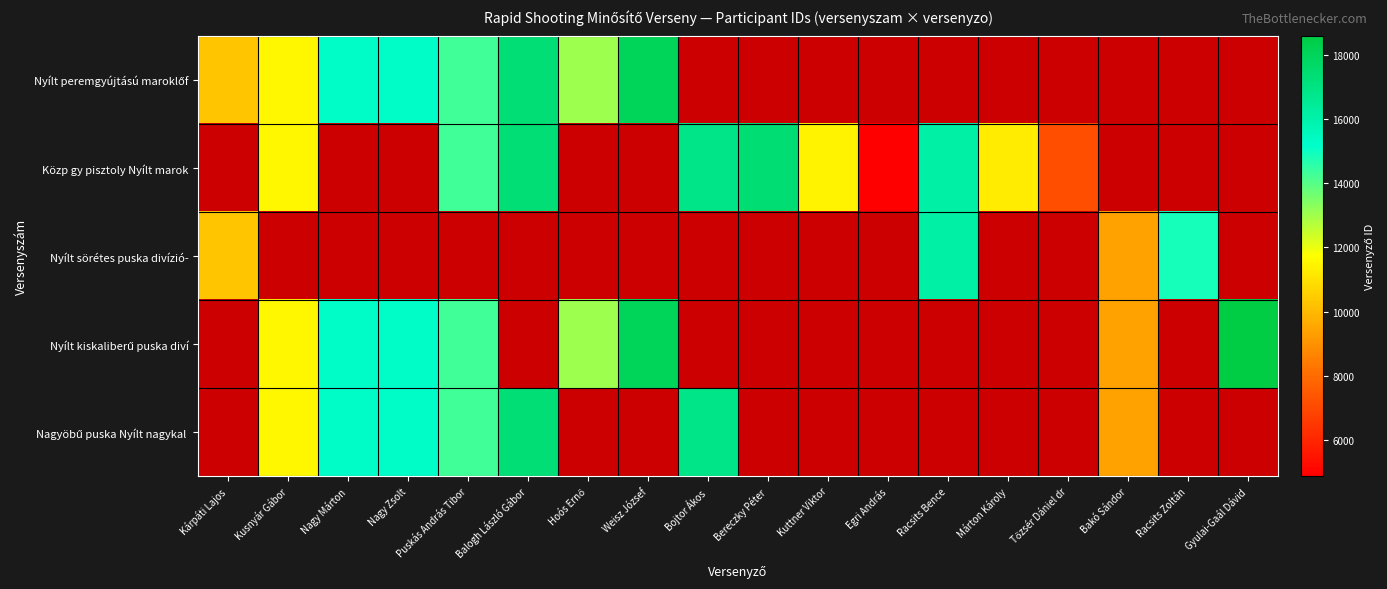

What is the smallest value displayed?

4881.0